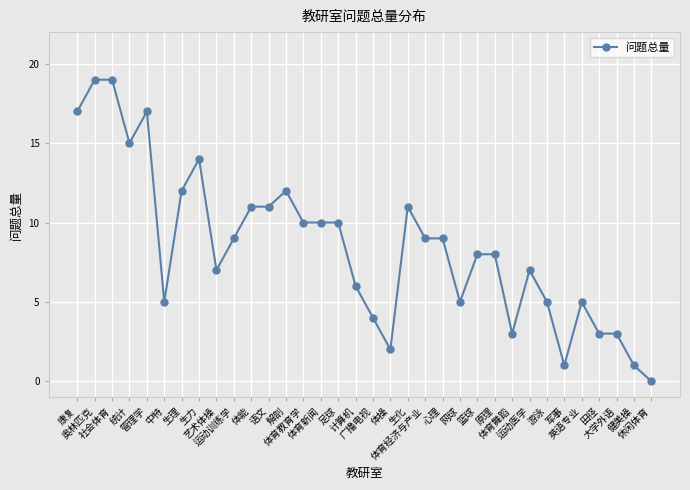

What is the average value?

8